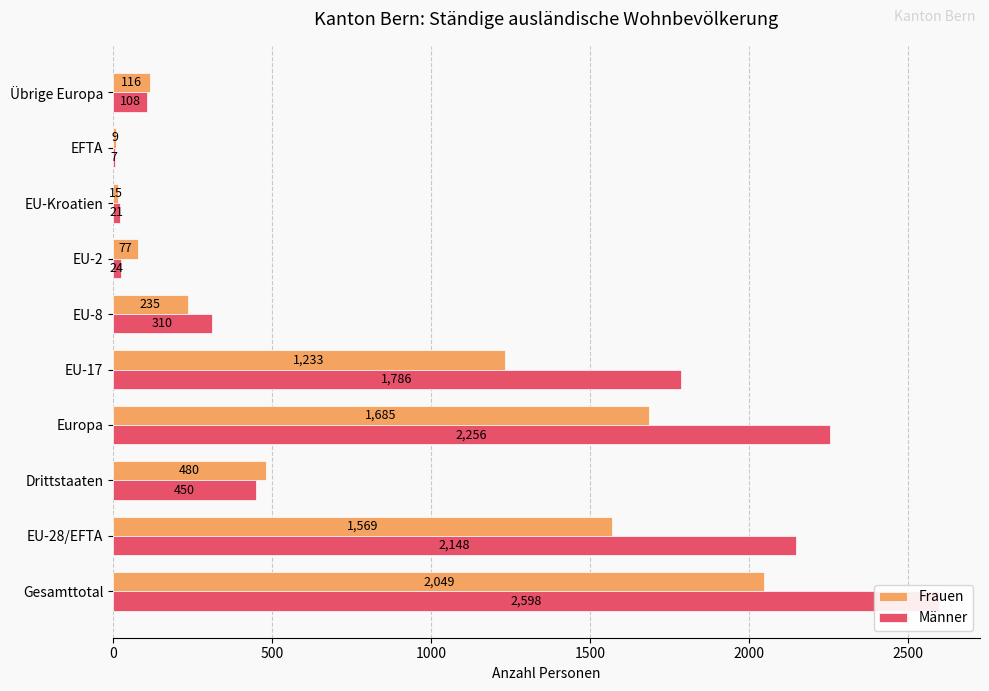

What is the difference between the maximum and minimum values in the Männer series?

2591